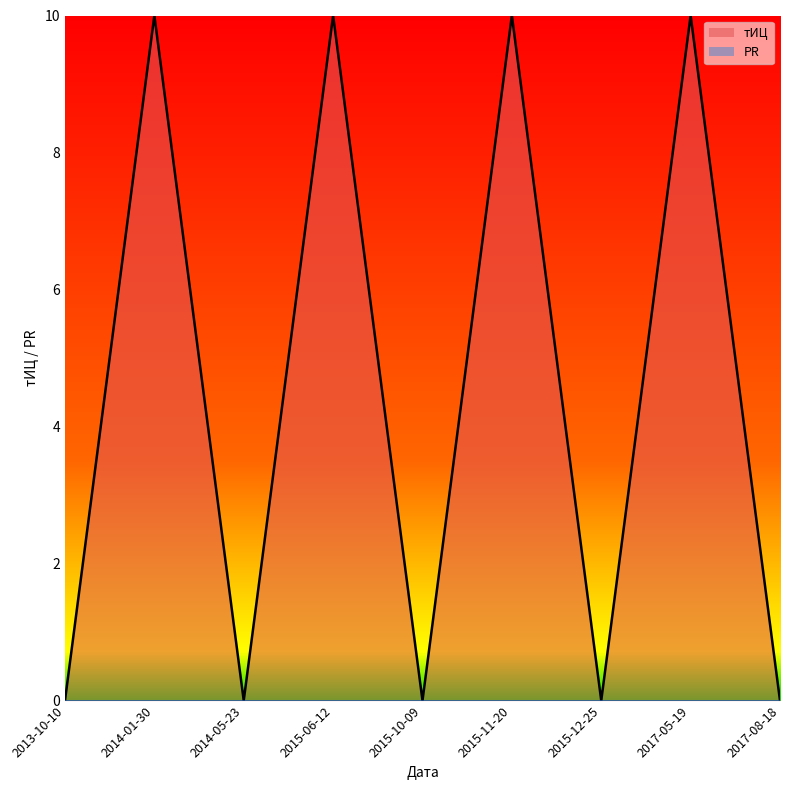

Reading left to right, extract all data points from this chart.

2013-10-10=0	2014-01-30=10	2014-05-23=0	2015-06-12=10	2015-10-09=0	2015-11-20=10	2015-12-25=0	2017-05-19=10	2017-08-18=0